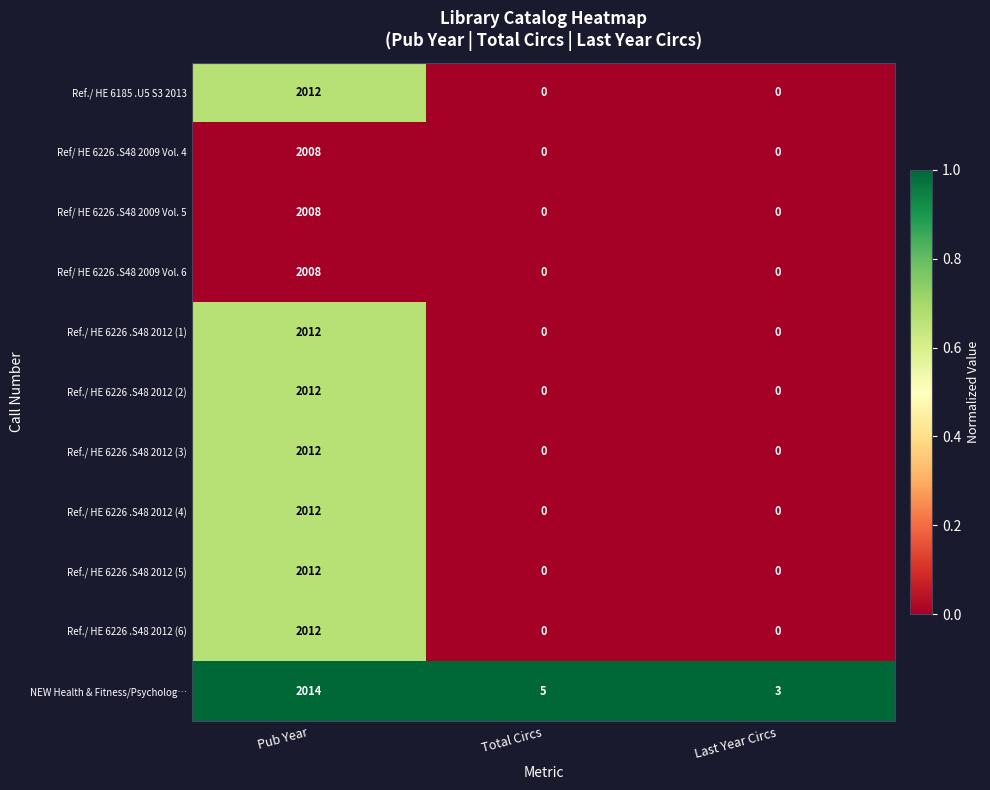

Count the Ref./ HE 6226 .S48 2012 (6) values in the range 0 to 2012.

3